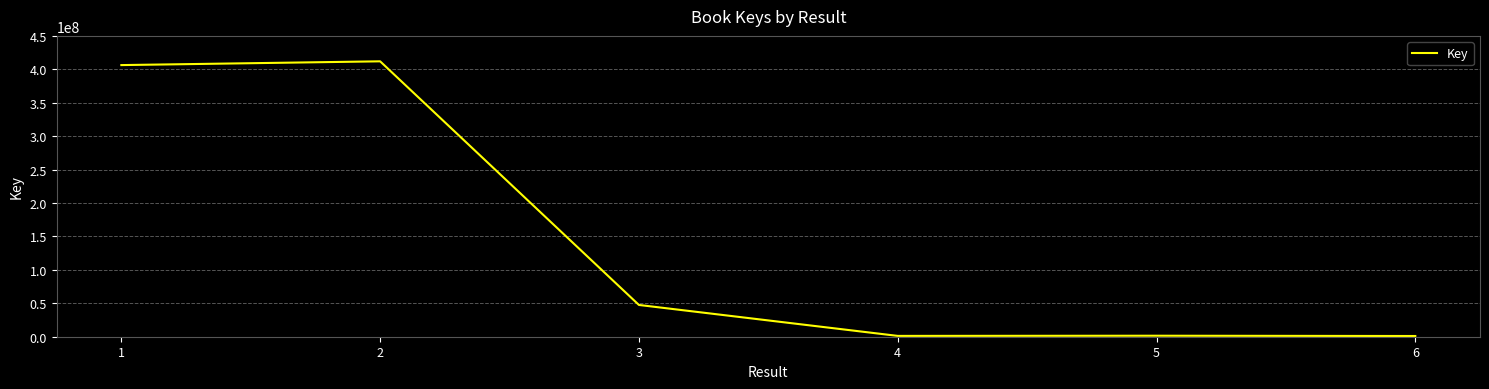

What is the greatest value displayed?

411948126